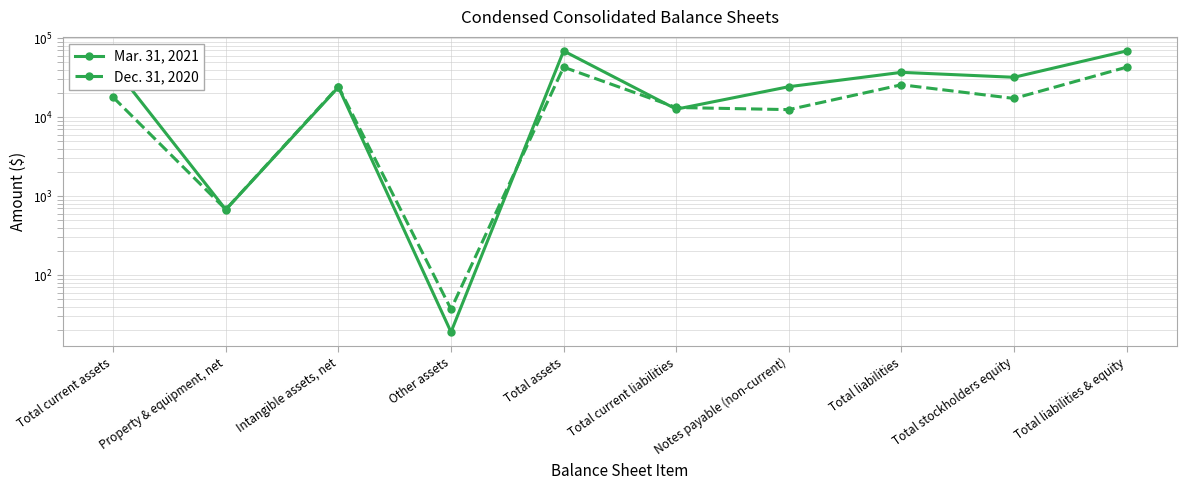

Where does the Mar. 31, 2021 series first go above 31891?

Total current assets